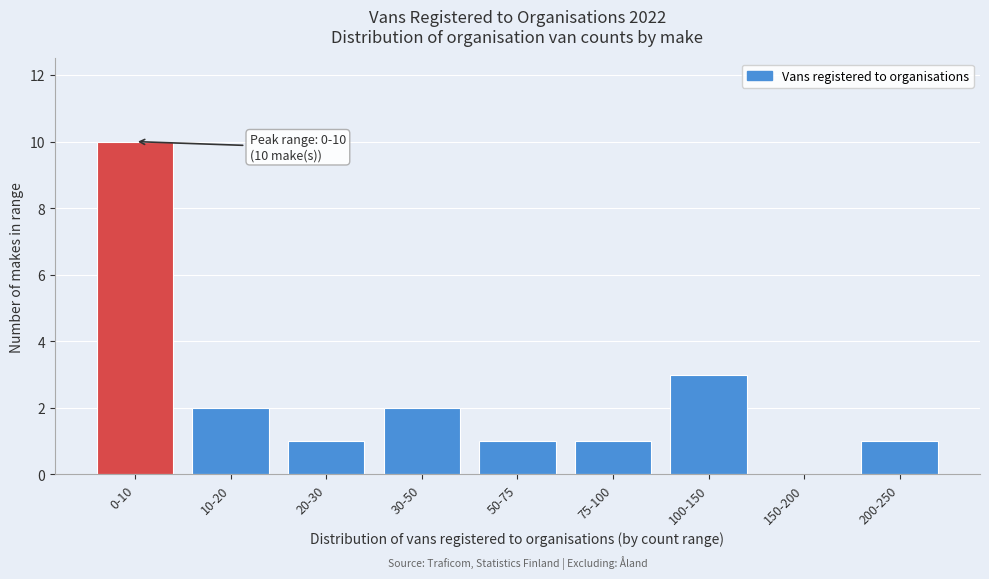

Reading right to left, list all the values displayed in this chart.

200-250=1	150-200=0	100-150=3	75-100=1	50-75=1	30-50=2	20-30=1	10-20=2	0-10=10